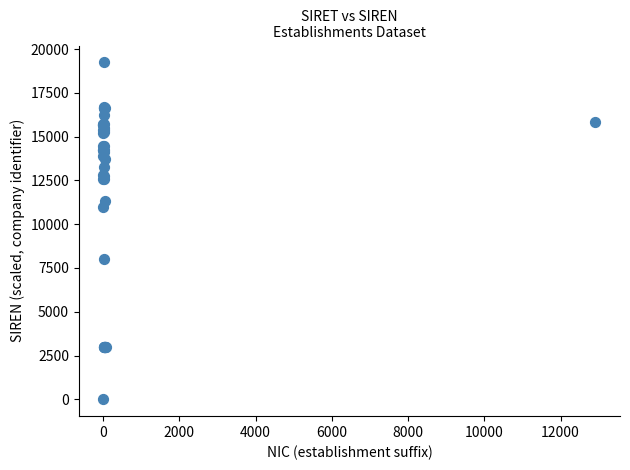

What Y value in the scatter plot is closest to 9618?

11000.1